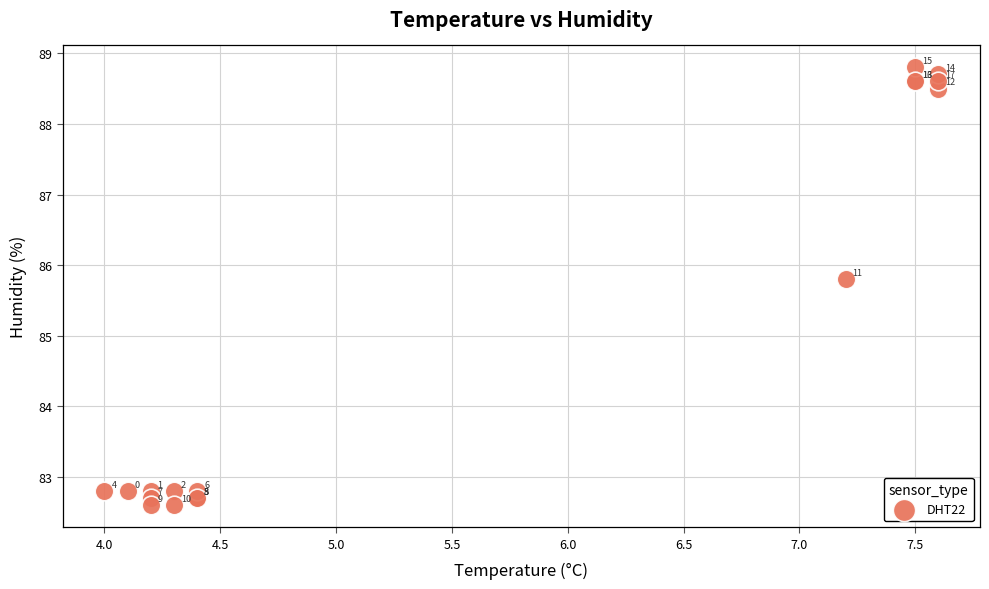

What Y value in the scatter plot is closest to 85?

85.8